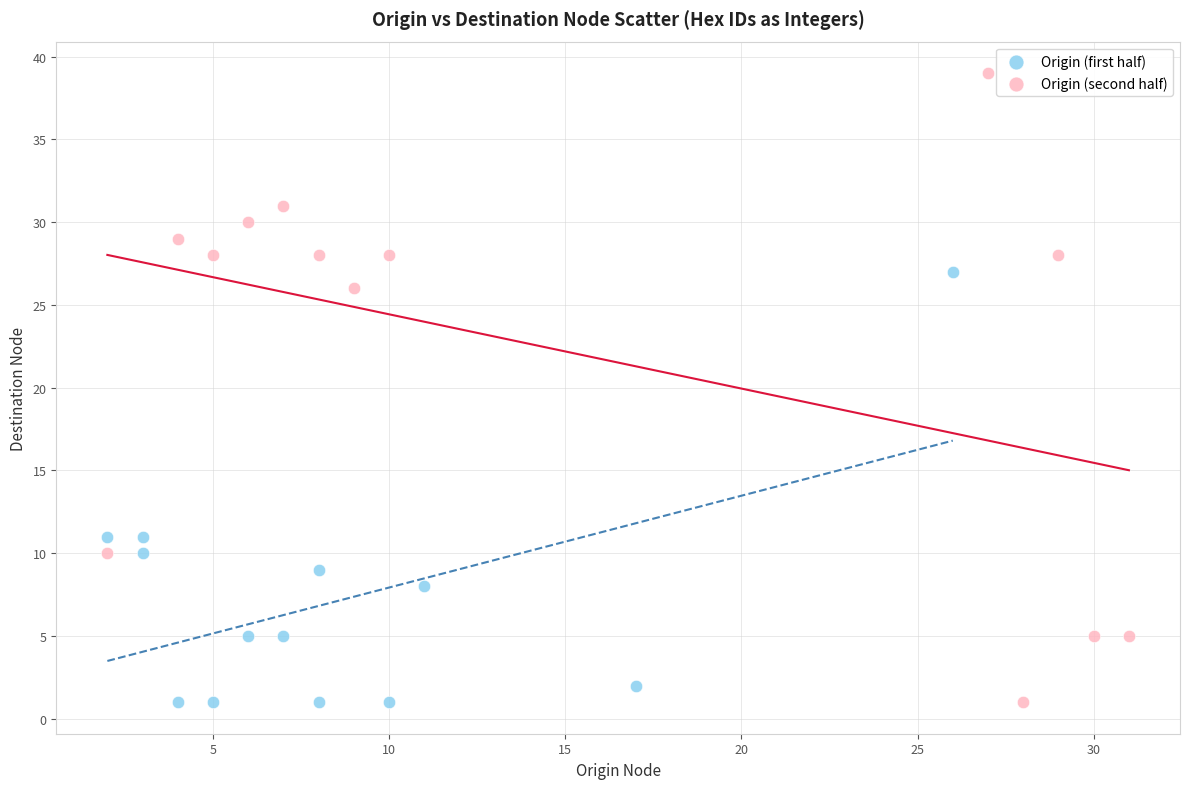

Which series reaches the maximum Y coordinate?

Origin (second half)